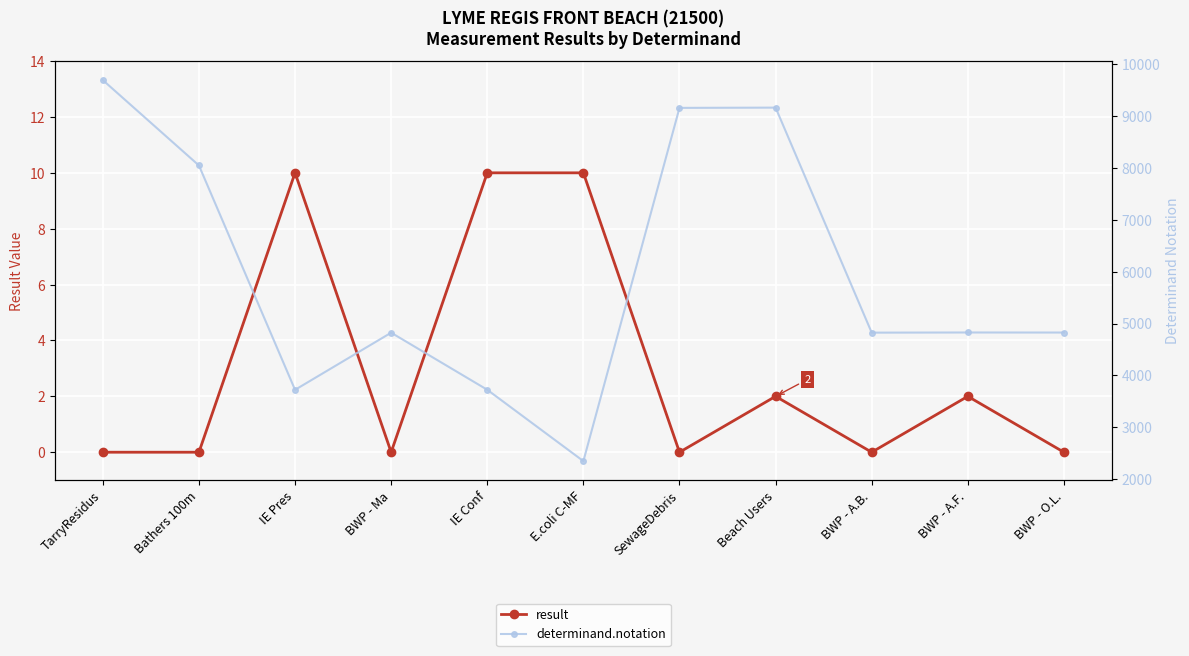

At which label does determinand.notation first exceed 4826?

TarryResidus